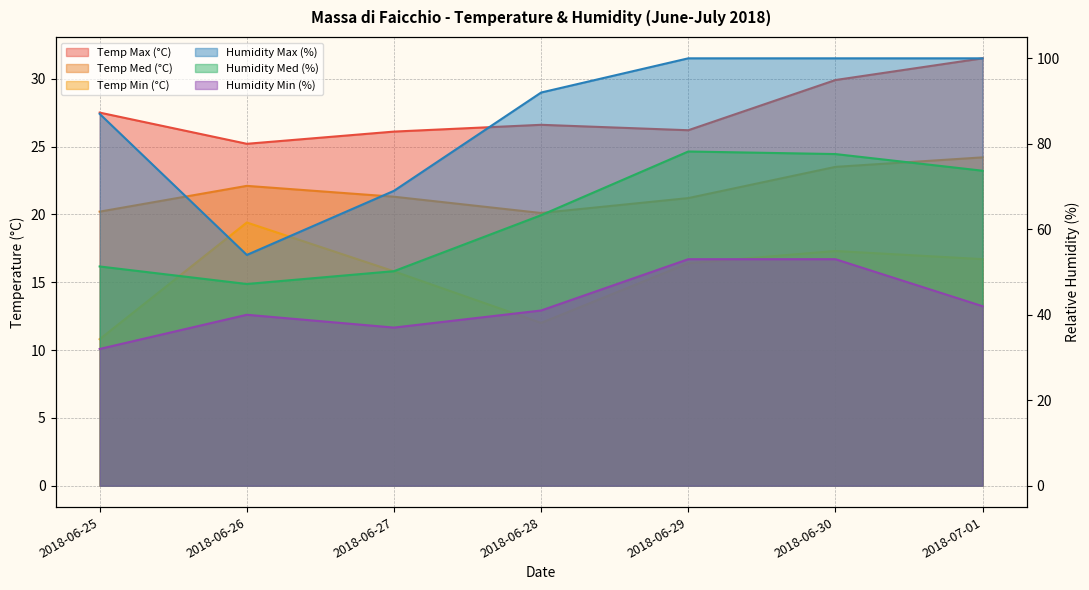

How many interior local peaks does the Temp Max (°C) series have?

1